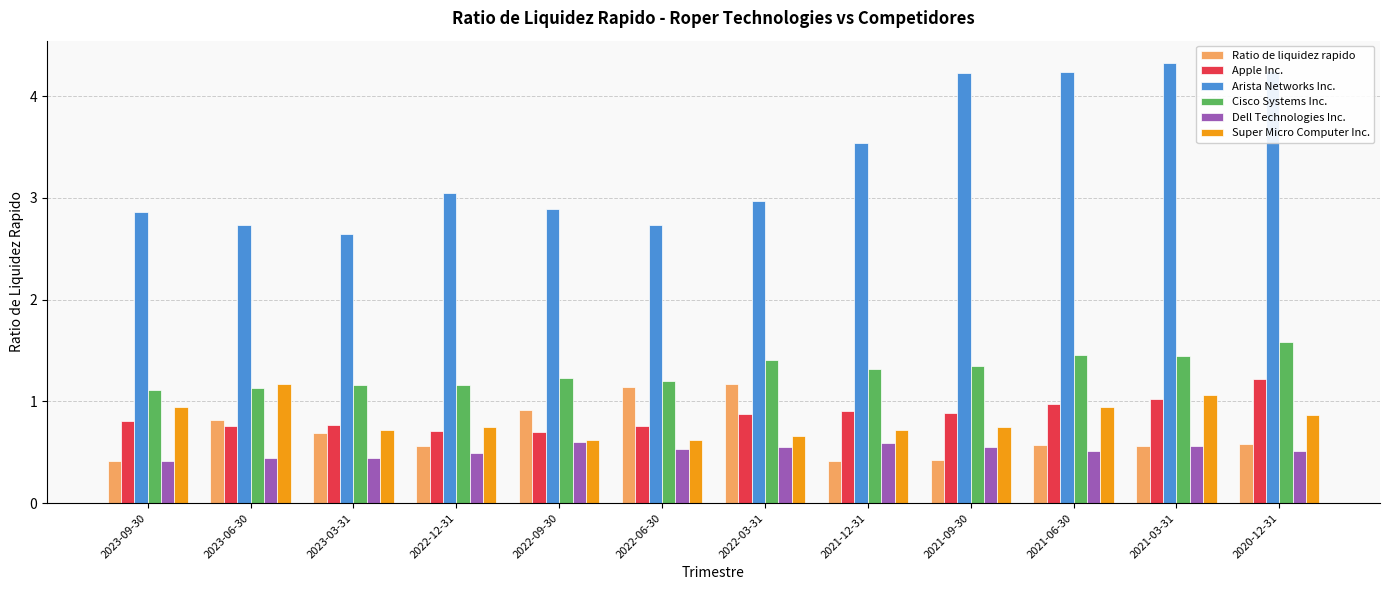

What is the difference between the second highest and minimum values in the Arista Networks Inc. series?

1.6